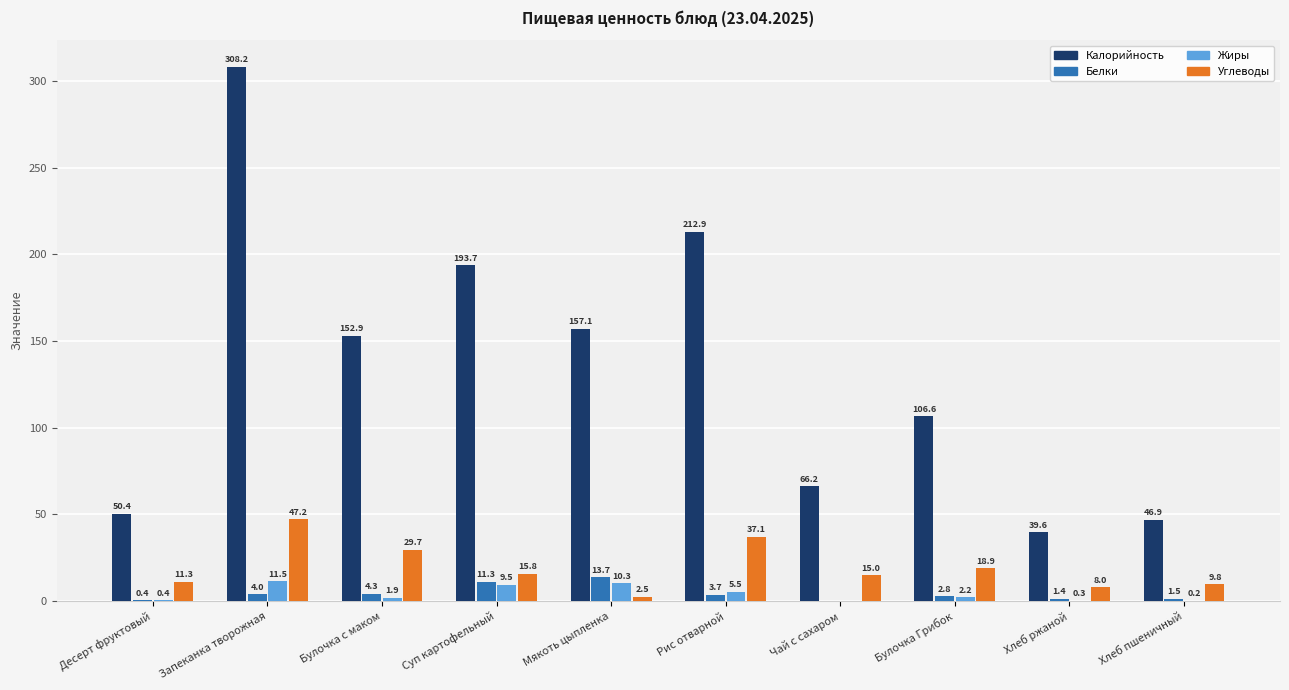

At which label is Белки closest to 6?

Булочка с маком